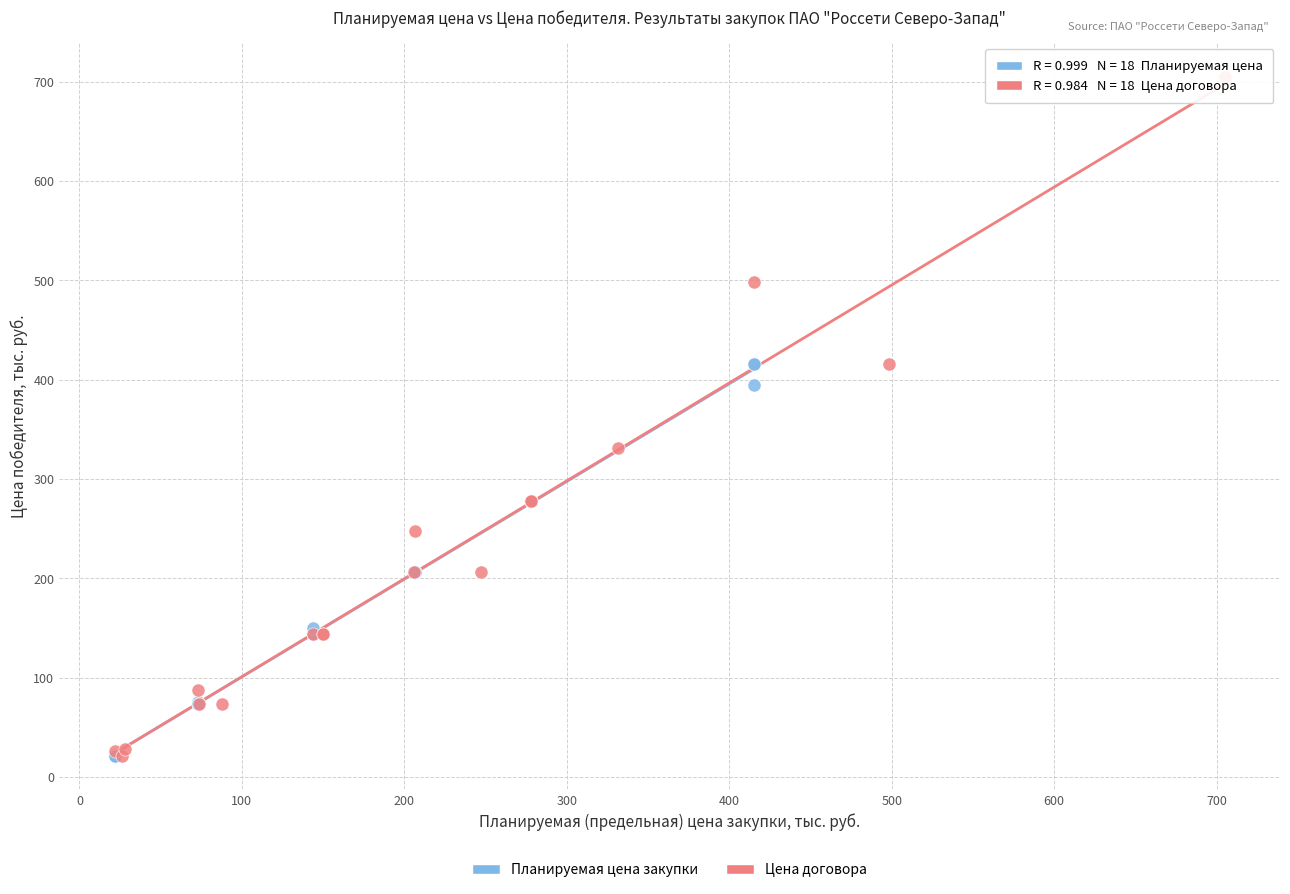

Which series reaches the maximum Y coordinate?

Цена договора